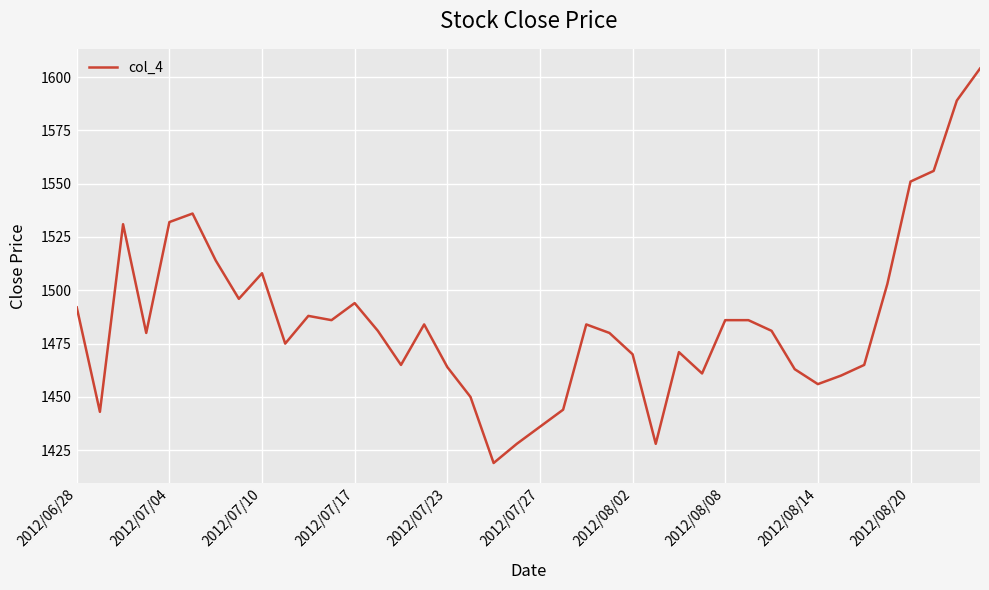

What is the minimum value shown in the chart?

1419